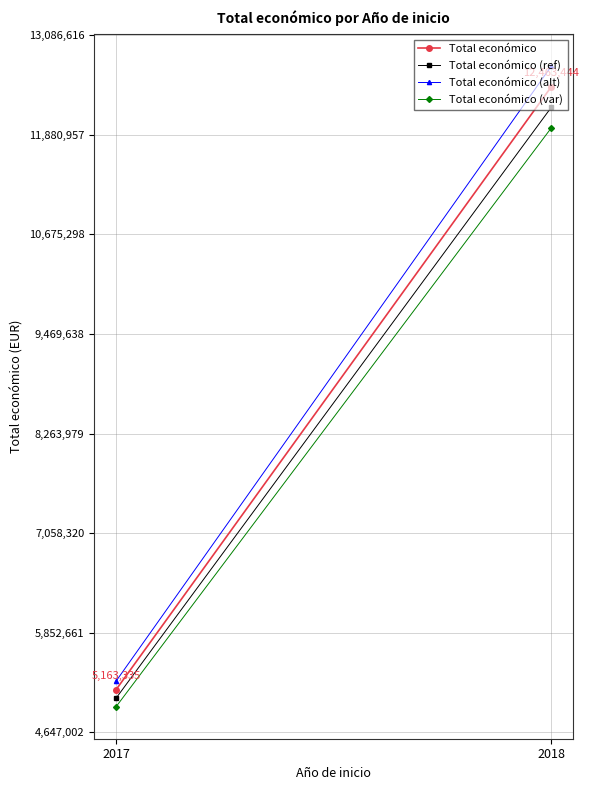

How many values in the Total económico (ref) series are below 12214175?

1